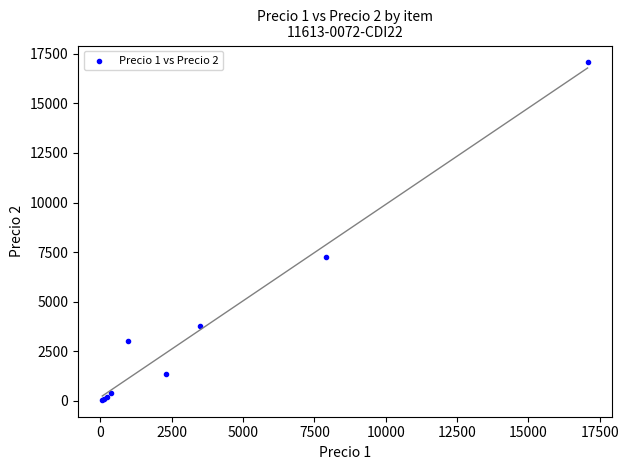

What Y value in the scatter plot is closest to 8558?

7241.0